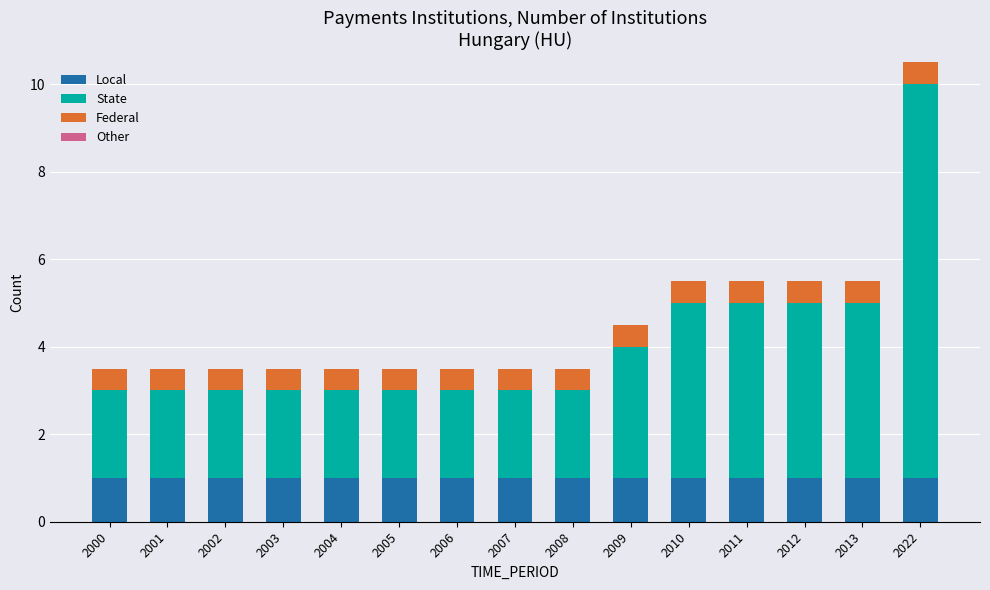

What is the total value across all series at 2000?

3.5